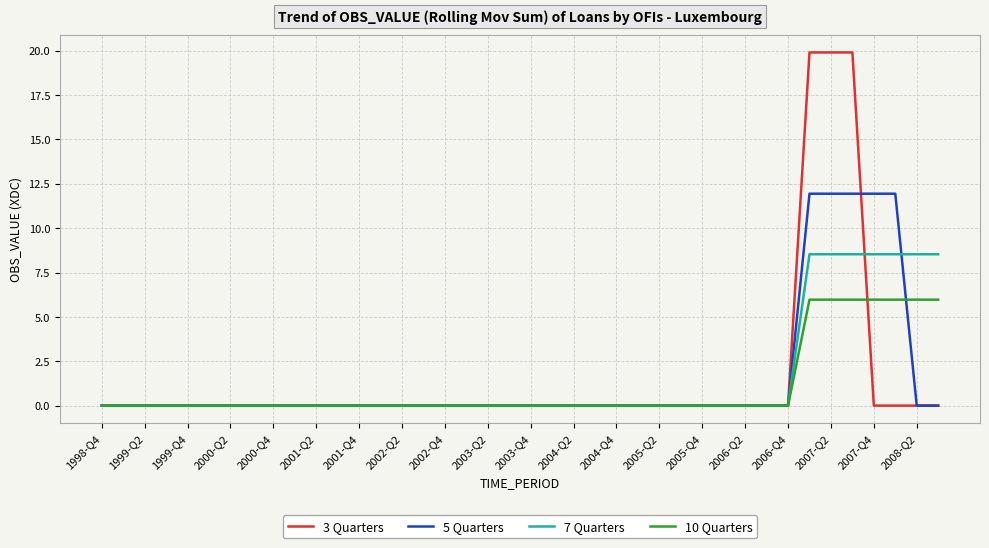

Which series has the widest spread of values?

3 Quarters